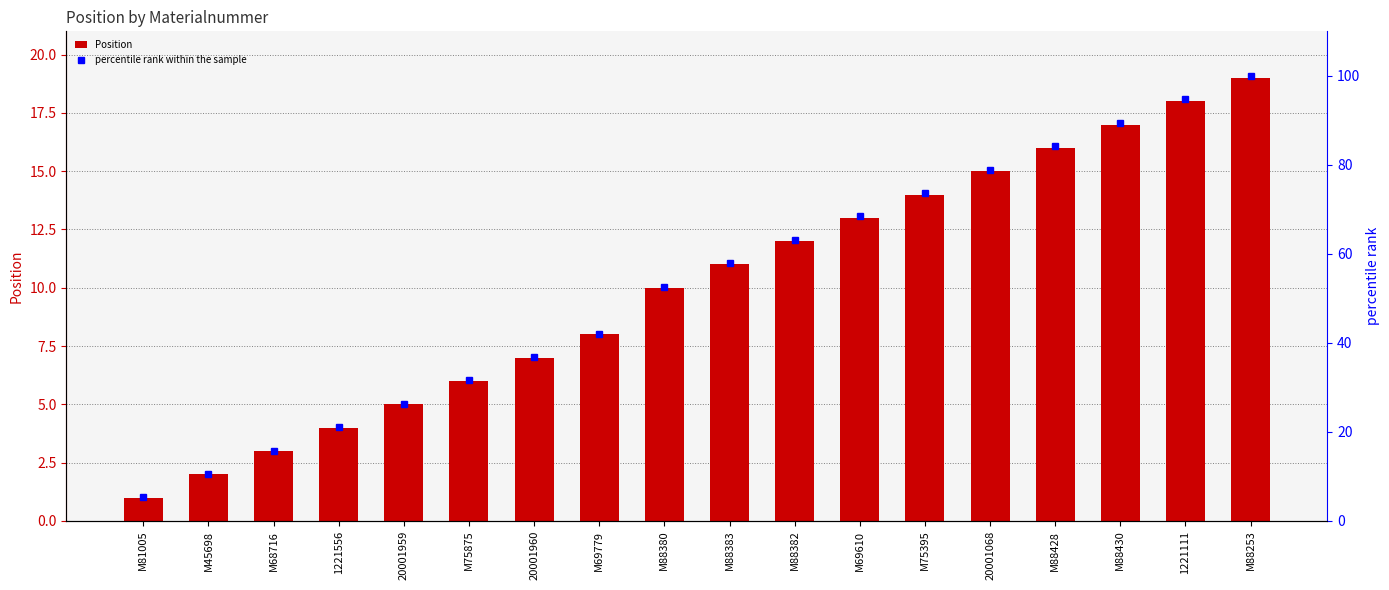

What is the highest value of the Position series?

19